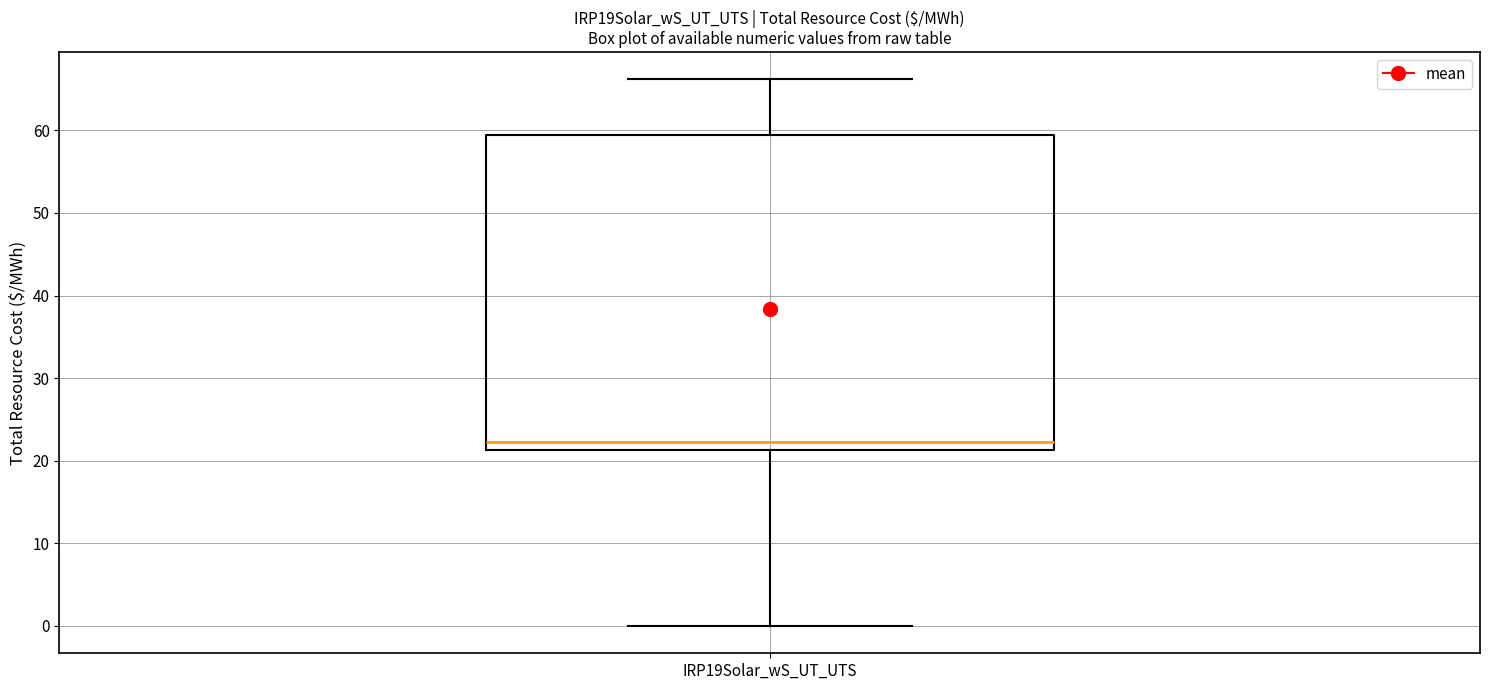

Where is the upper edge of the box for IRP19Solar_wS_UT_UTS on the y-axis? The values are not printed on the chart, so give them approximately, as read against the axis.

59